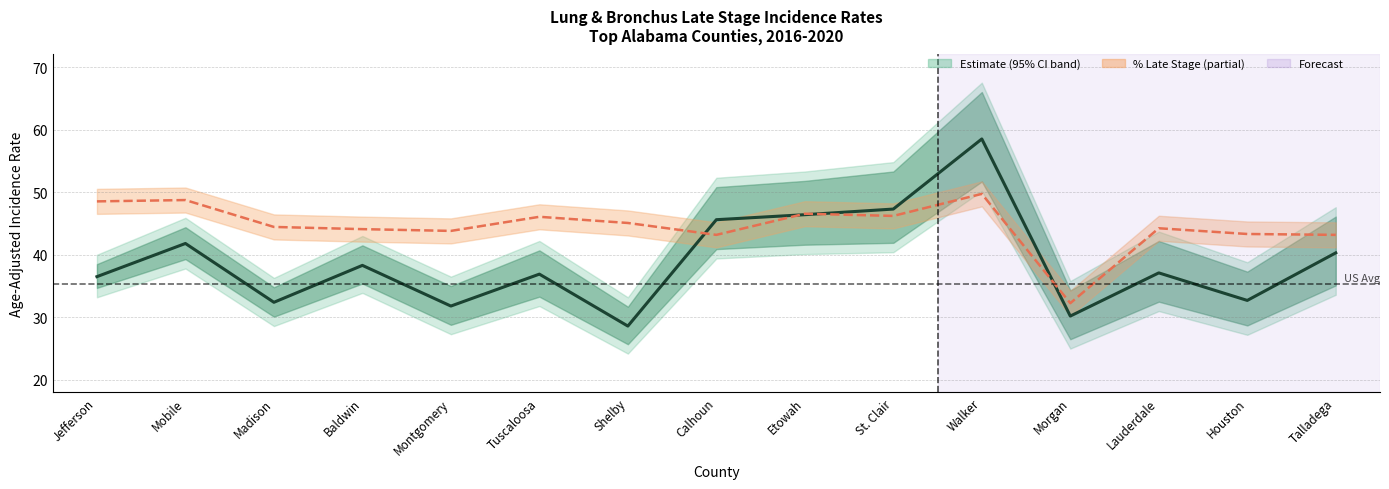

Which series changed the most between Jefferson and Walker?

Age-Adjusted Rate